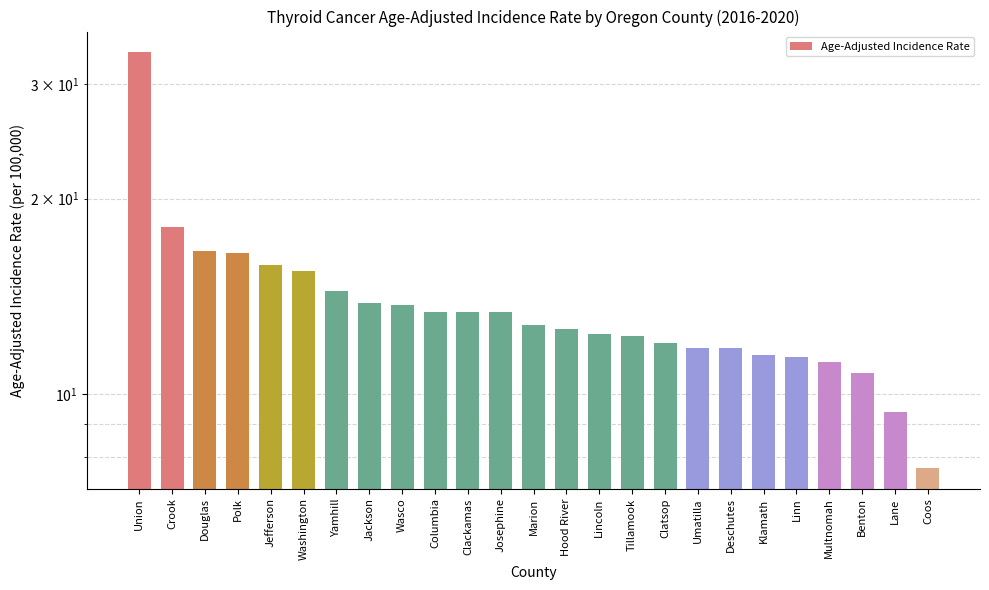

Reading left to right, what are all the values shown in this chart?

Union=33.6	Crook=18.1	Douglas=16.6	Polk=16.5	Jefferson=15.8	Washington=15.5	Yamhill=14.4	Jackson=13.8	Wasco=13.7	Columbia=13.4	Clackamas=13.4	Josephine=13.4	Marion=12.8	Hood River=12.6	Lincoln=12.4	Tillamook=12.3	Clatsop=12.0	Umatilla=11.8	Deschutes=11.8	Klamath=11.5	Linn=11.4	Multnomah=11.2	Benton=10.8	Lane=9.4	Coos=7.7